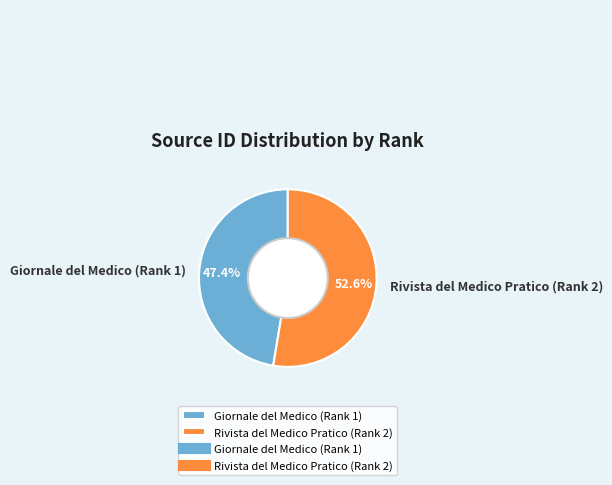

Is it true that Giornale del Medico (Rank 1) is 47% of the pie?

True